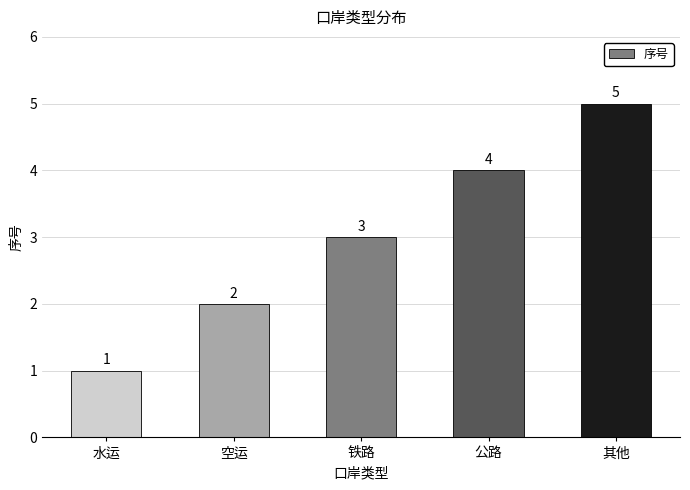

What is the label of the 2nd bar from the right?

公路